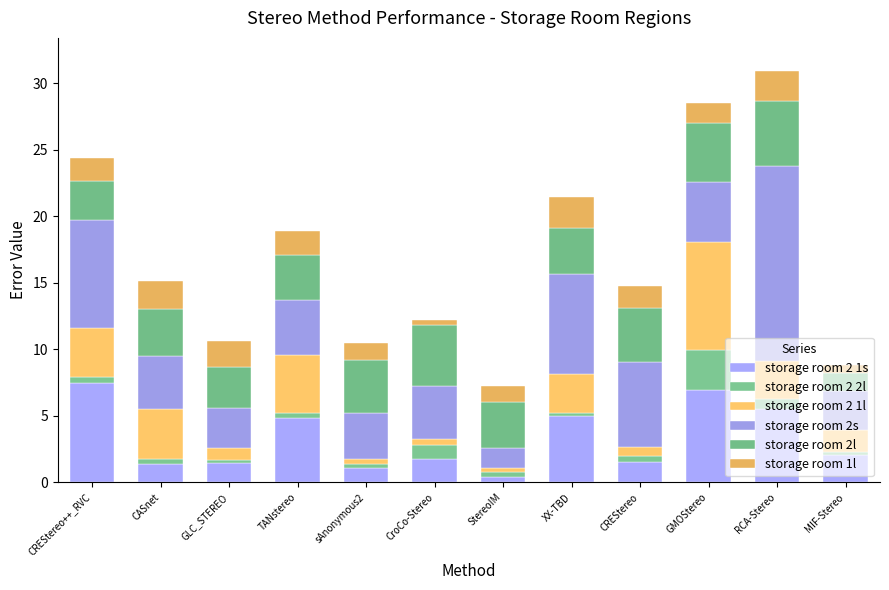

Which series has the largest total across all categories?

storage room 2s